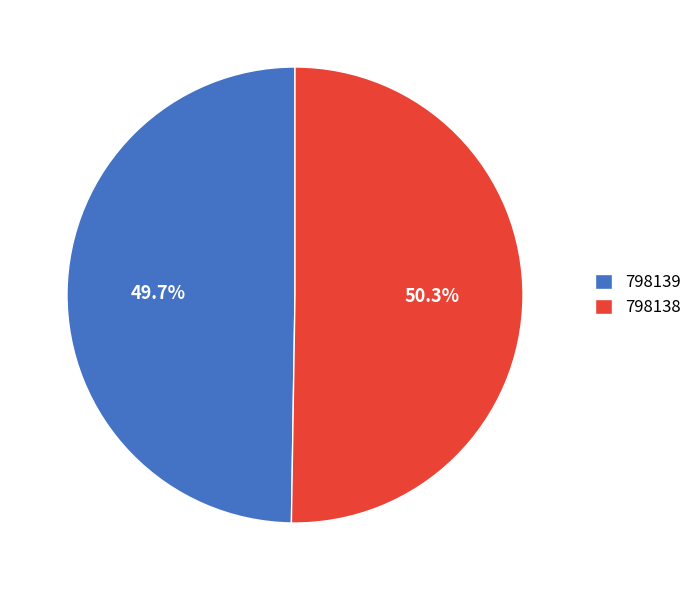

What is the ratio of the value at 798138 to the value at 798139?

1.0